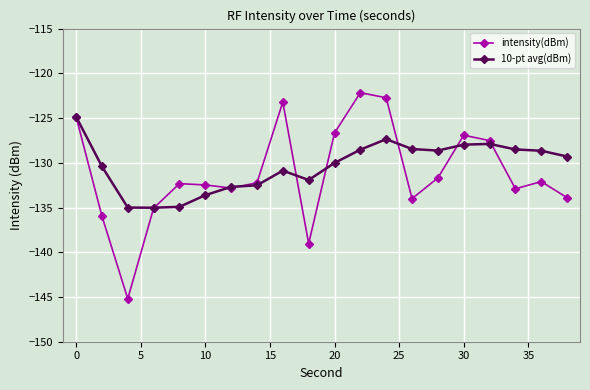

What is the value of the 10-pt avg(dBm) point at the 9th from the left?

-130.9